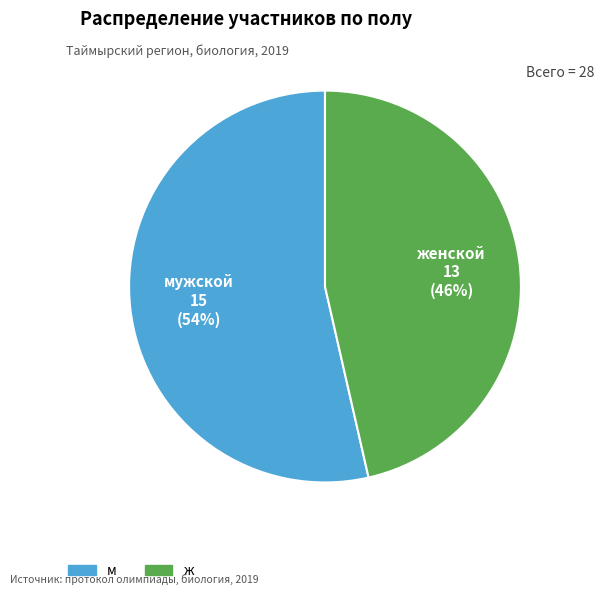

Which category has the smallest portion of the pie?

ж